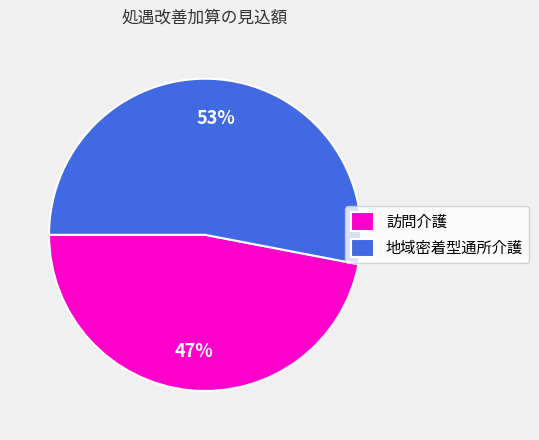

To the nearest percent, what is the difference between the largest and smallest slice percentages?

6%